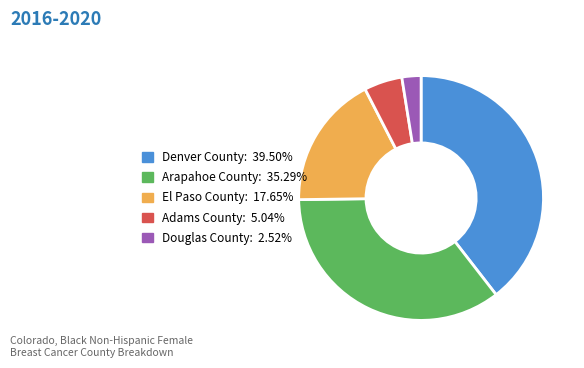

Is Denver County the majority of the pie?

No